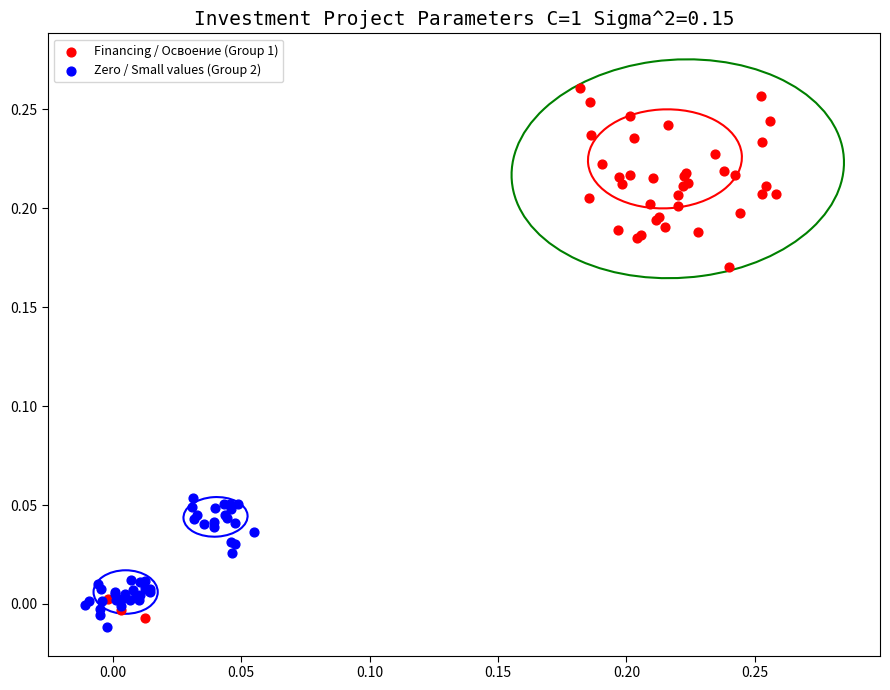

Which series reaches the minimum Y coordinate?

Zero / Small values (Group 2)